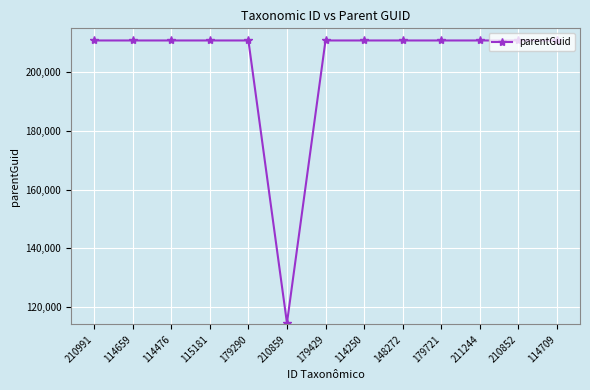

What is the difference between the second highest and minimum values?

96390